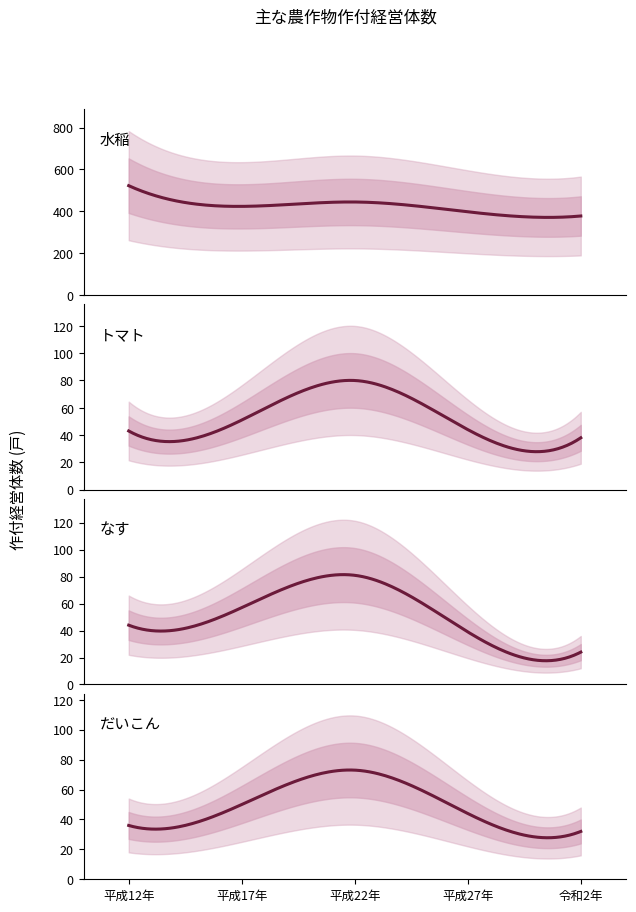

What is the label of the 2nd point from the right?

平成27年